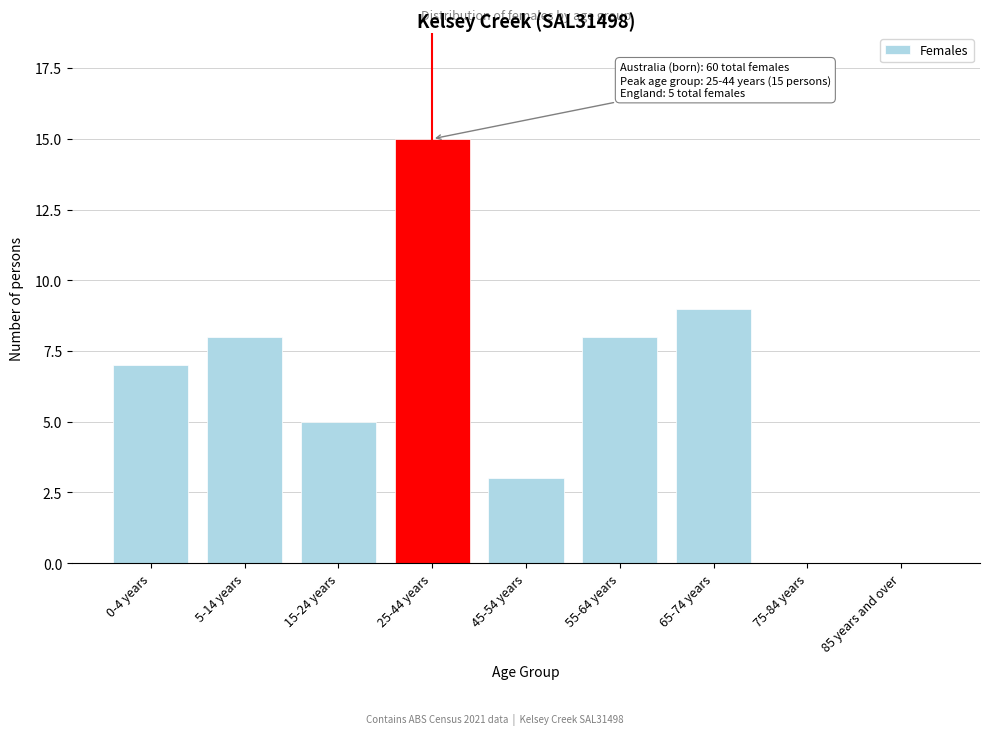

Reading left to right, what are all the values shown in this chart?

0-4 years=7	5-14 years=8	15-24 years=5	25-44 years=15	45-54 years=3	55-64 years=8	65-74 years=9	75-84 years=0	85 years and over=0